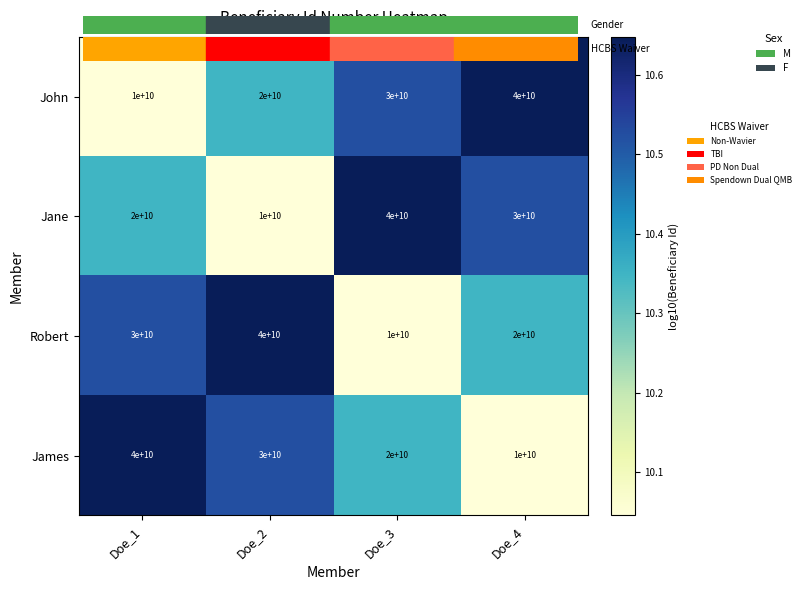

Is the value of Jane at Doe_4 greater than the value of James at Doe_1?

No